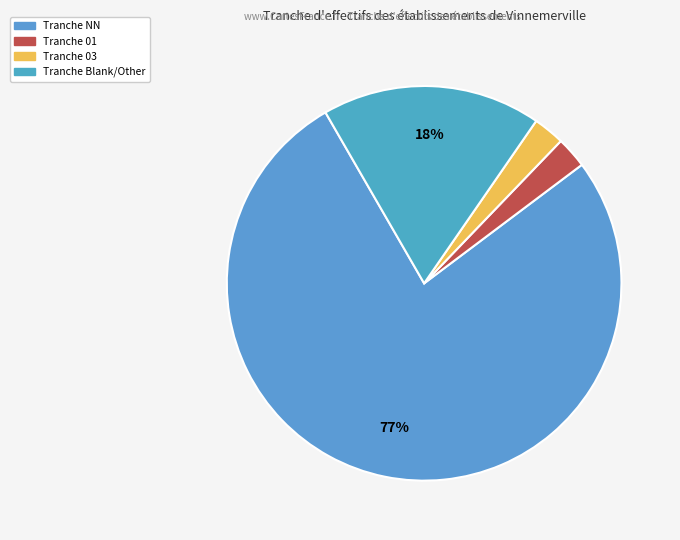

Count the number of slices in the pie.

4